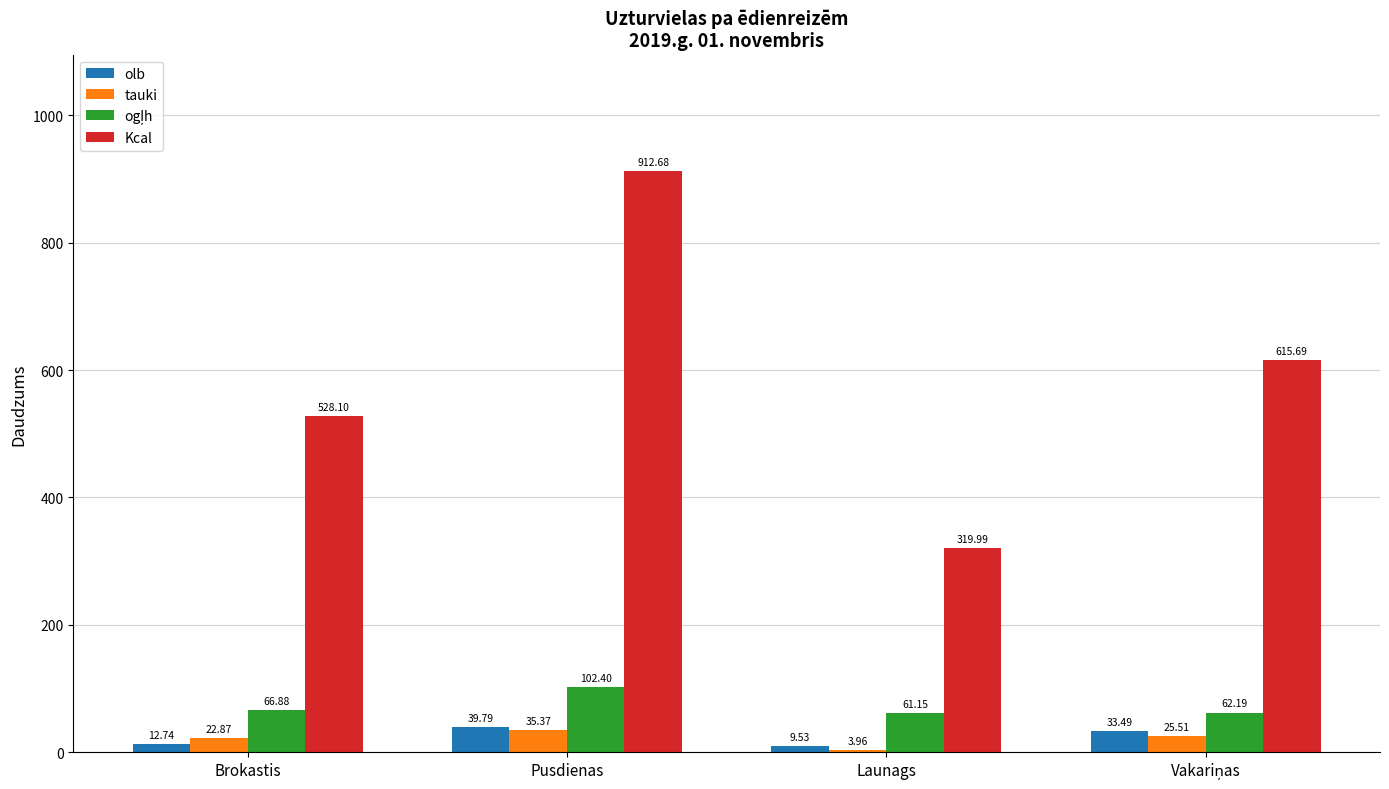

What is the difference between the highest and lowest values at Pusdienas?

877.3